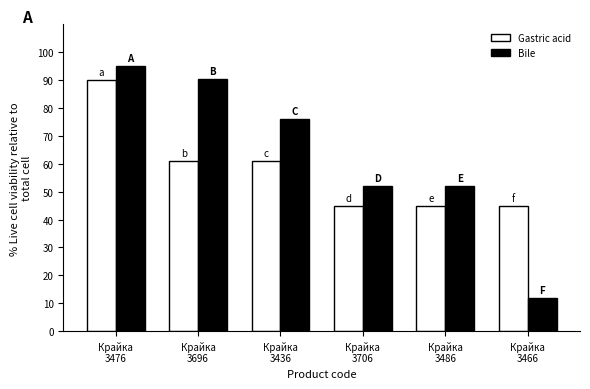

Rank the series at Крайка
3466 from lowest to highest value.

Bile, Gastric acid